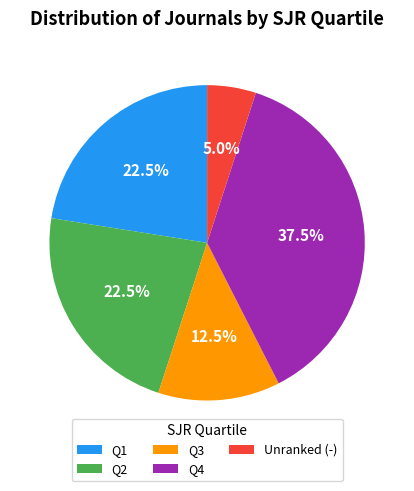

What is the ratio of the value at Q4 to the value at Q1?

1.7